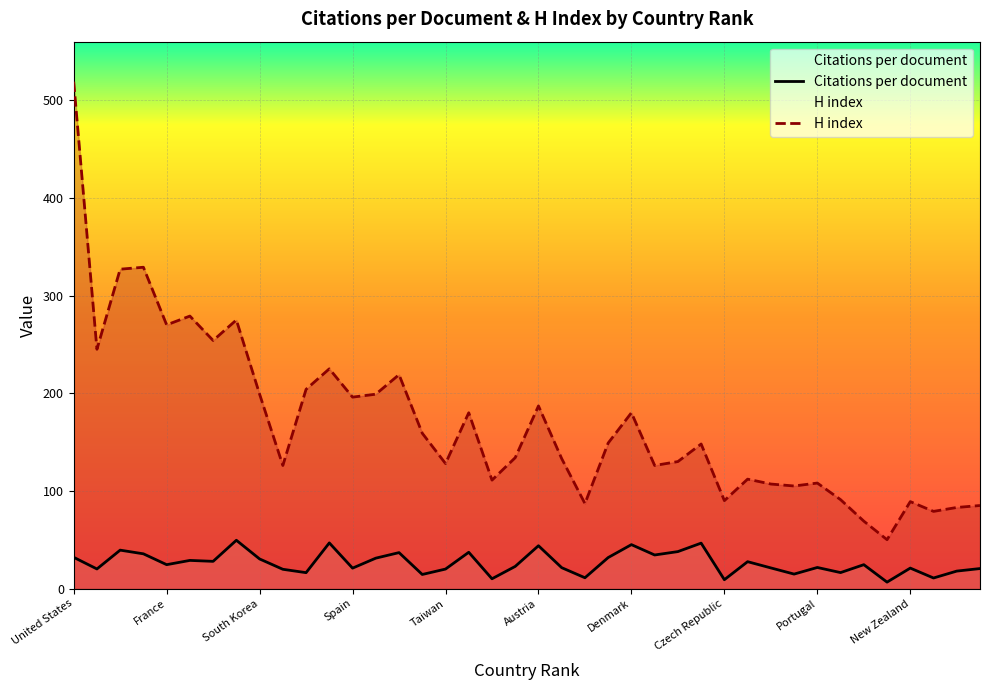

Rank the series by their average value, from highest to lowest.

H index, Citations per document